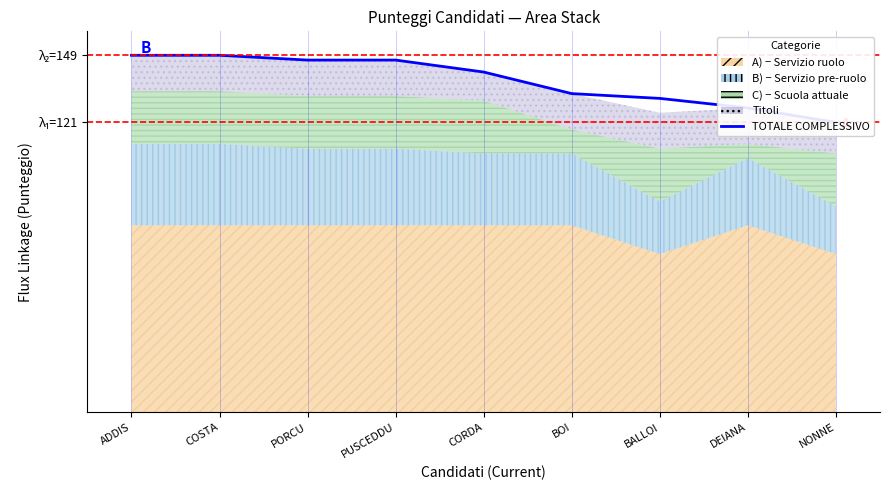

Which label corresponds to the smallest value in the chart?

NONNE